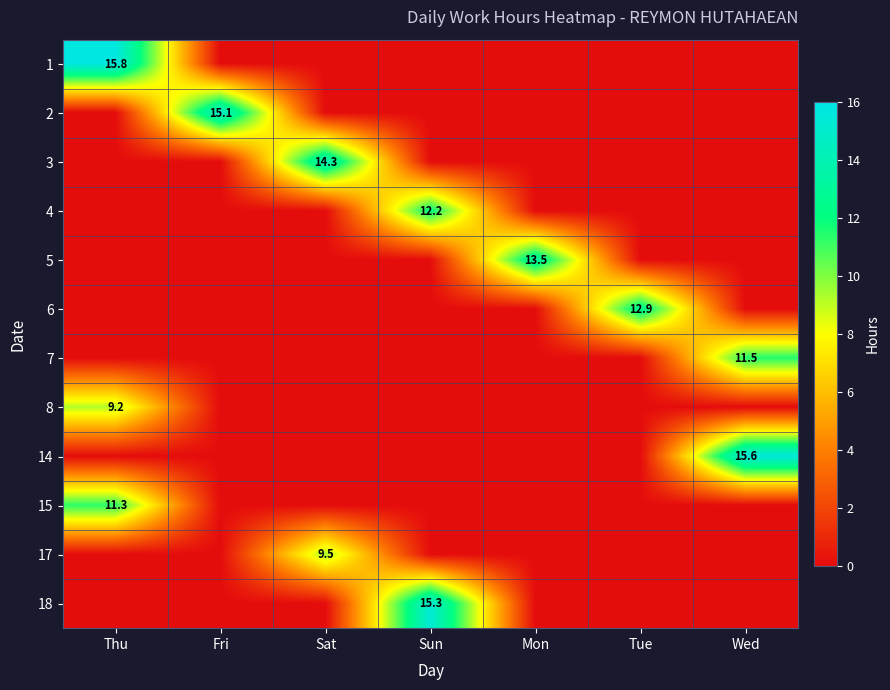

How many positive values does the 15 series have?

1